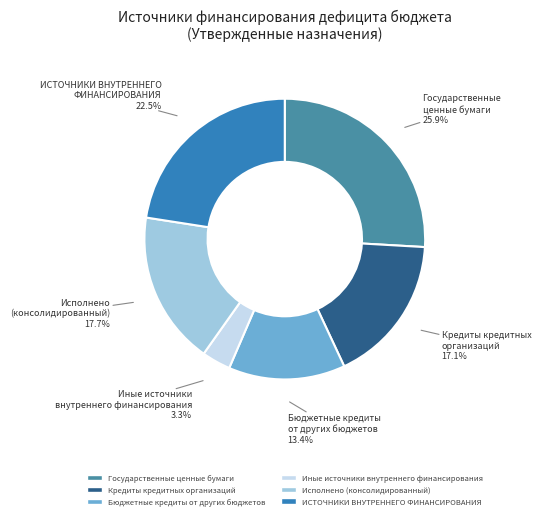

How many slices are in this pie chart?

6